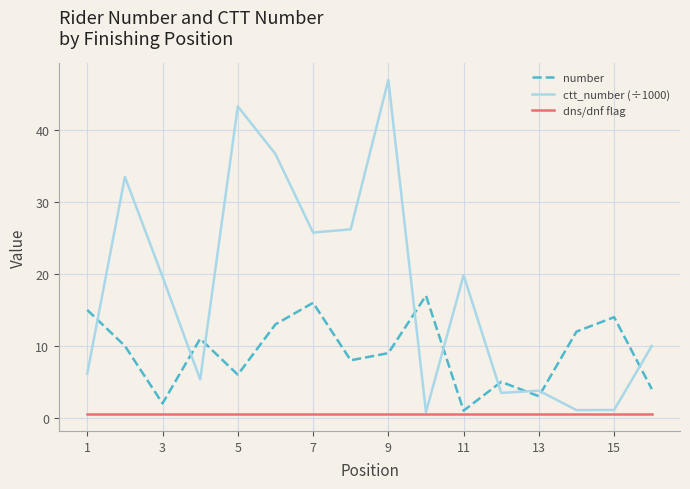

Is this an area chart (filled region under the line)?

No